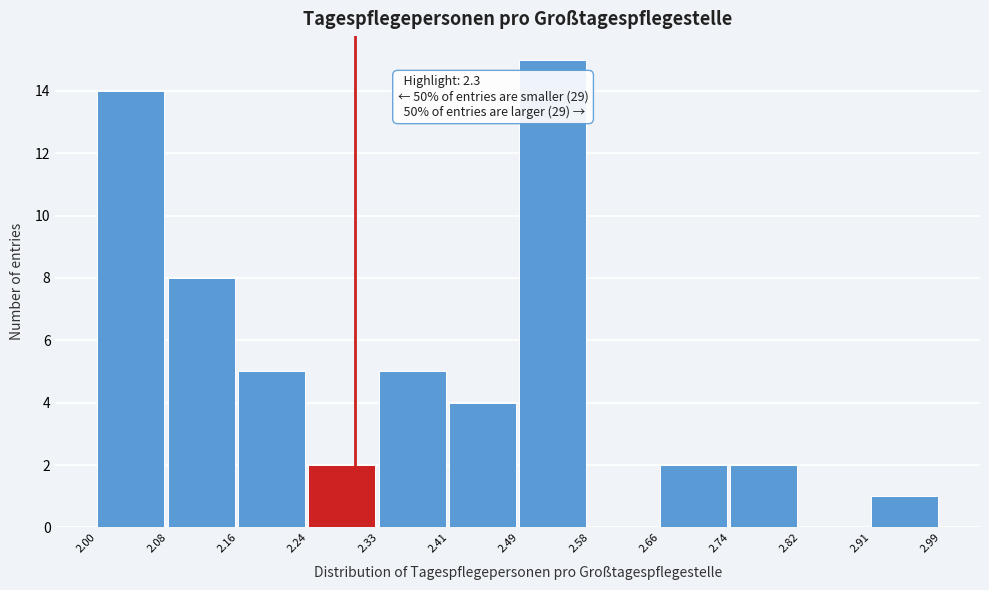

Over which range of the x-axis is the bar tallest?

2.49 to 2.58